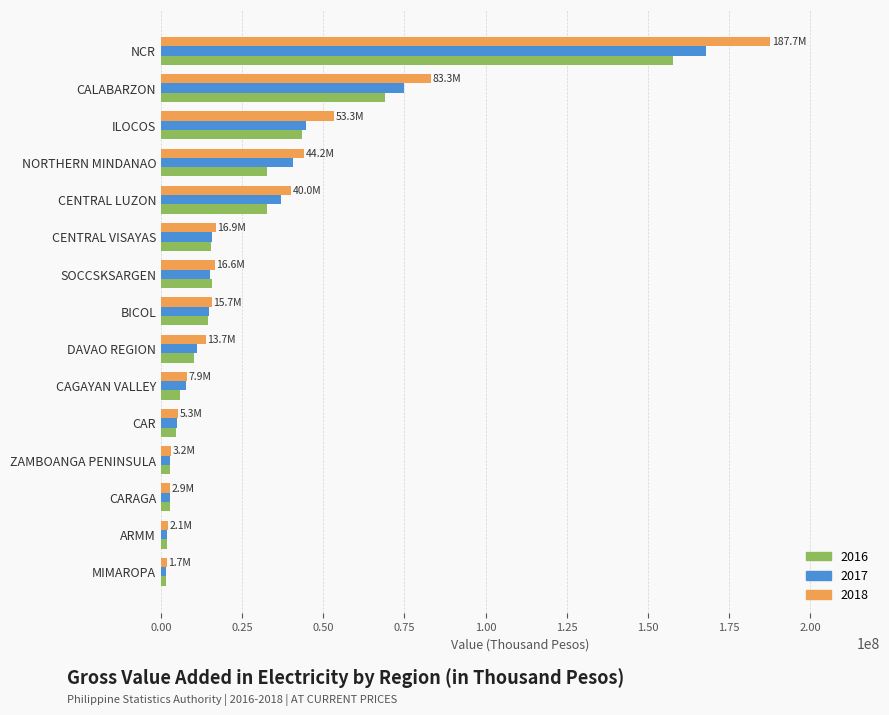

Rank the series by their maximum value, from lowest to highest.

2016, 2017, 2018